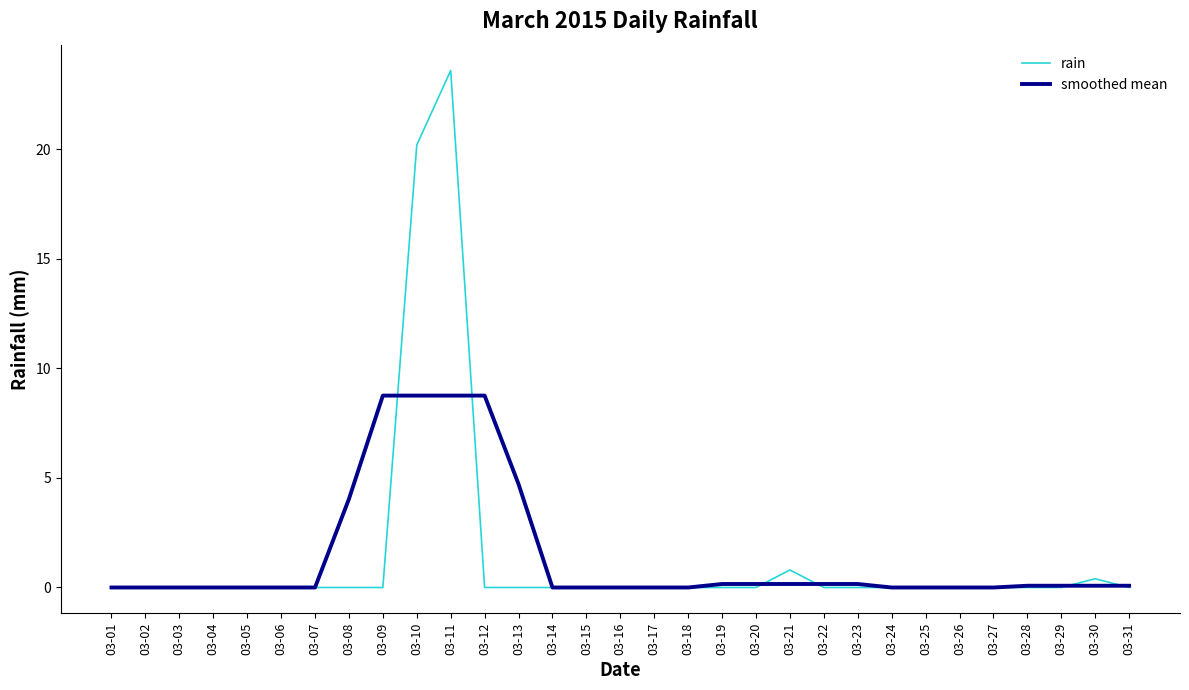

What is the greatest value displayed?

23.6